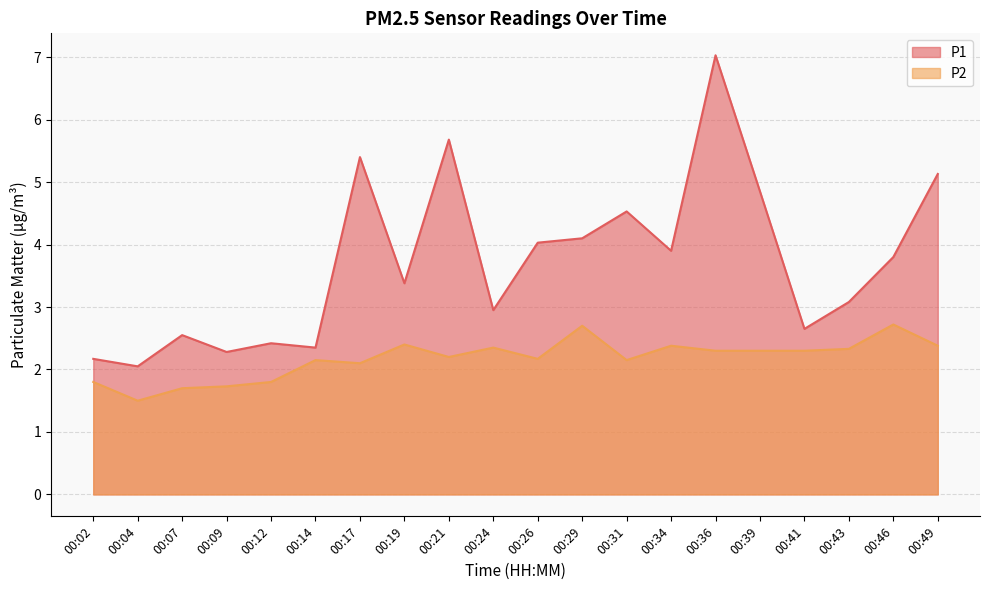

Is it true that P2 equals 3.9 at 00:24?

False